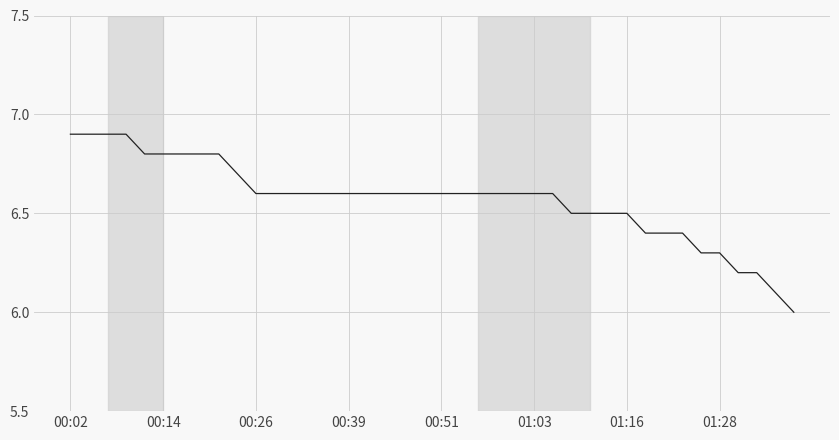

What is the greatest value displayed?

6.9